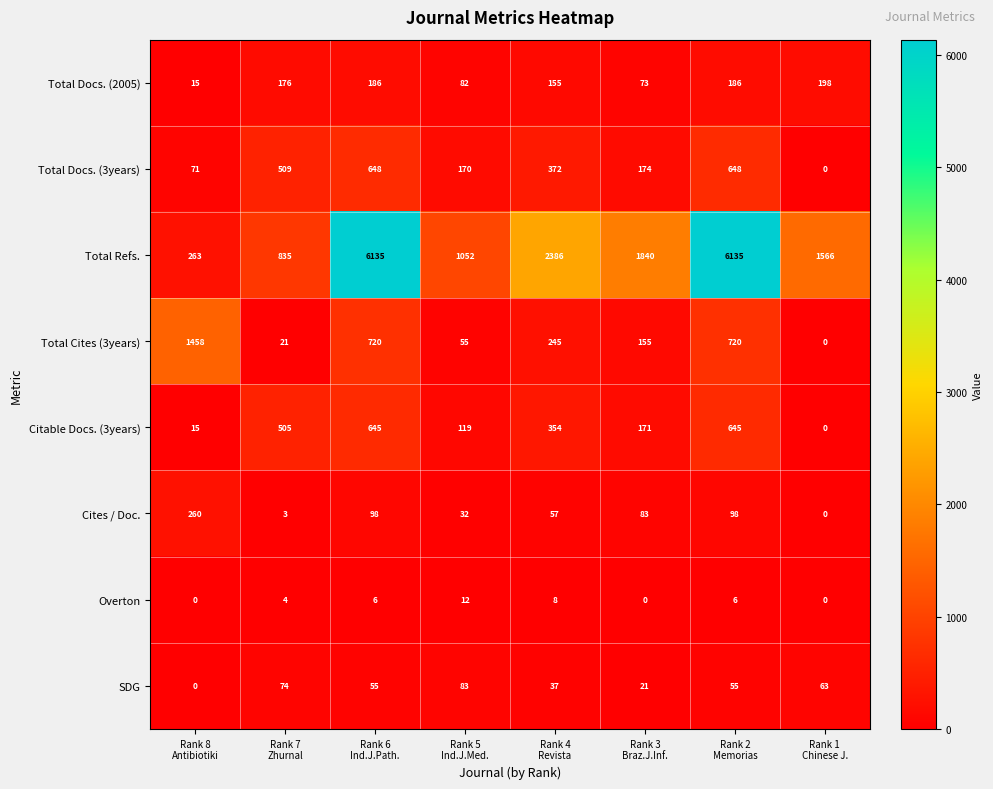

Which series has the widest spread of values?

Total Refs.